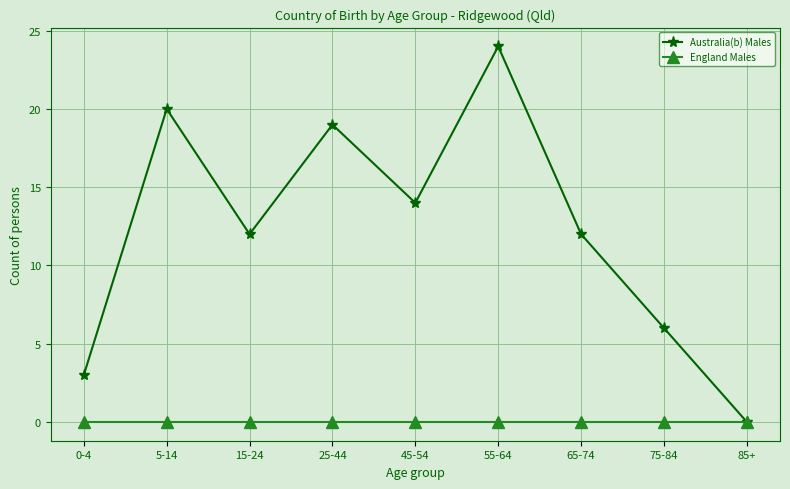

What is the value of the Australia(b) Males point at the 4th from the left?

19